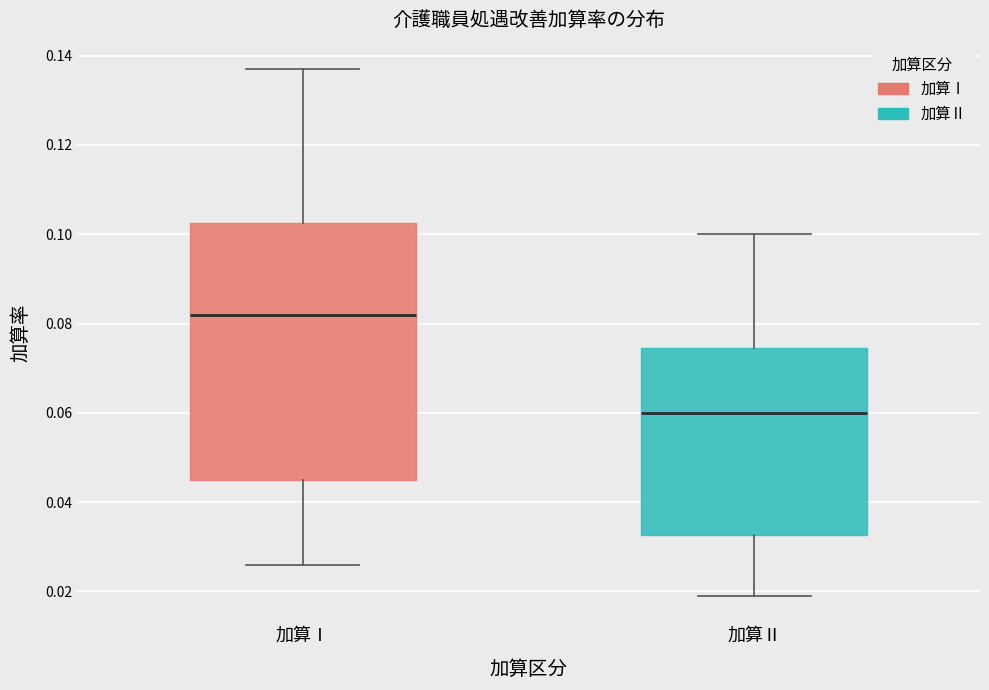

Which box's median line is the highest?

加算Ⅰ